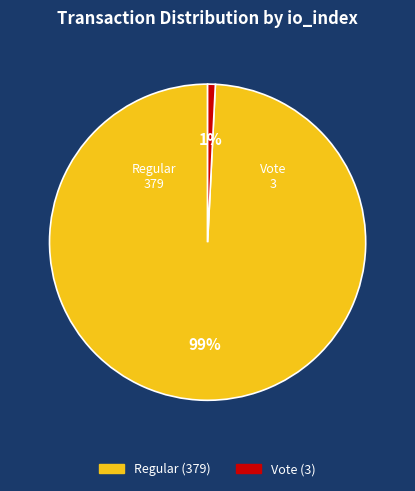

Does any single category account for the majority?

Yes